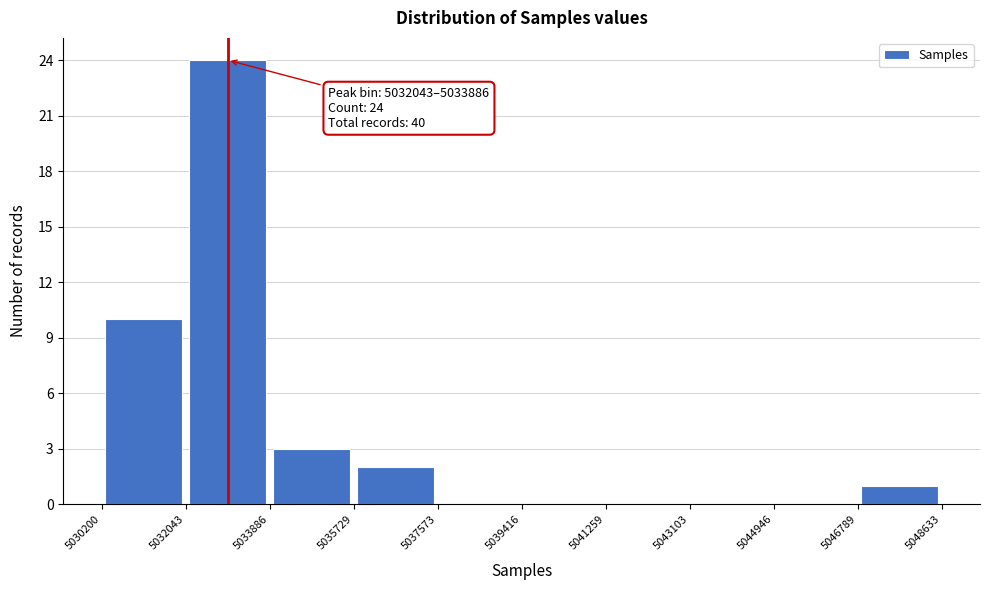

Which range on the x-axis has the tallest bar?

5032043 to 5033886